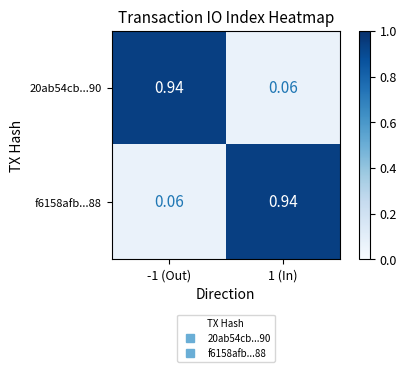

Is the value of 20ab54cb...90 at 1 (In) greater than the value of f6158afb...88 at 1 (In)?

No